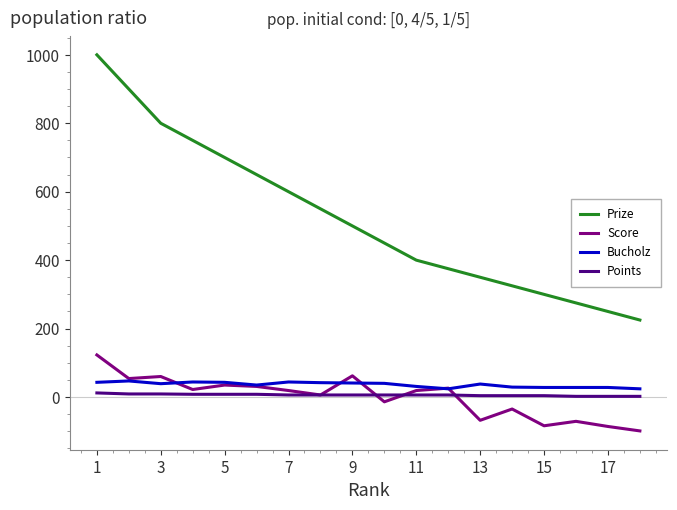

How many categories are shown in the chart?

18